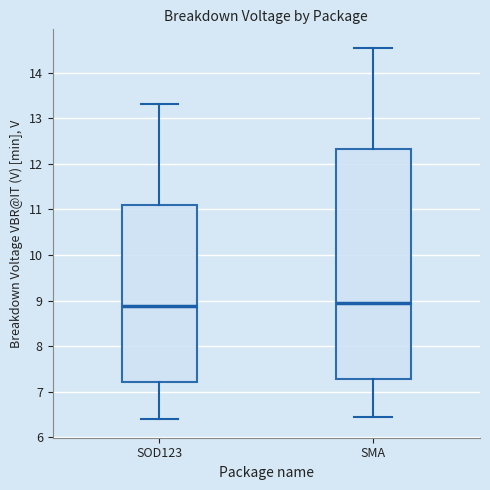

Where is the upper edge of the box for SMA on the y-axis? The values are not printed on the chart, so give them approximately, as read against the axis.

12.3